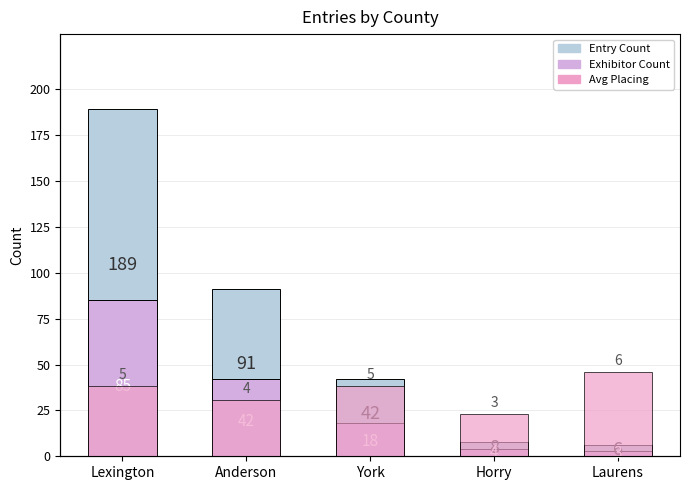

What is the spread (max minus min) of values at Lexington?

184